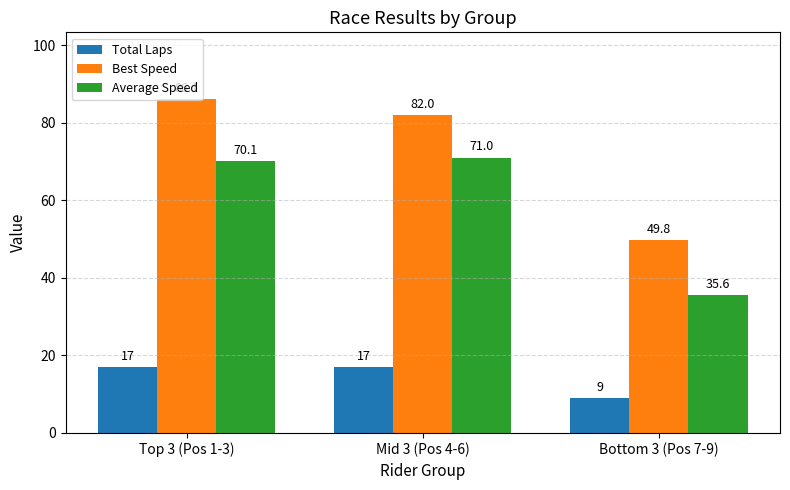

At which category is the sum across all series the highest?

Top 3 (Pos 1-3)